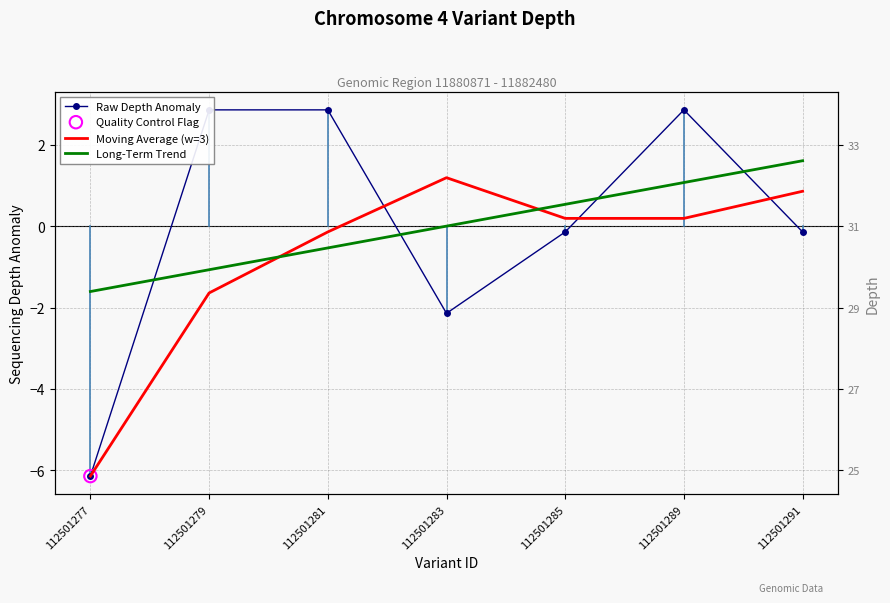

At which category is the sum across all series the highest?

112501289